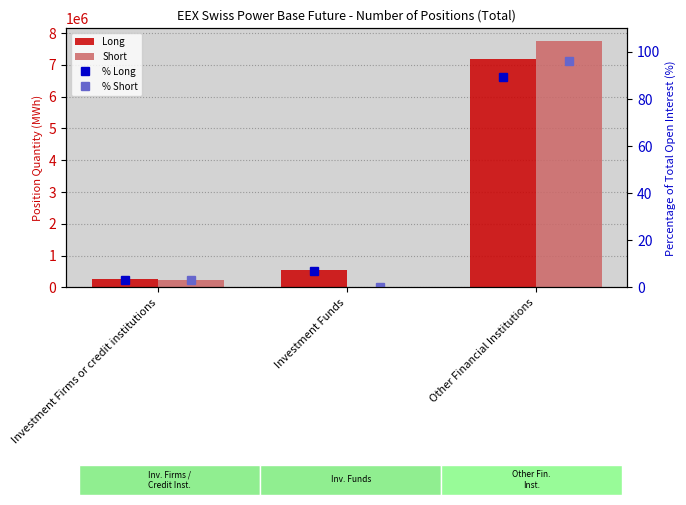

What is the average value of the % Short series?

33.1